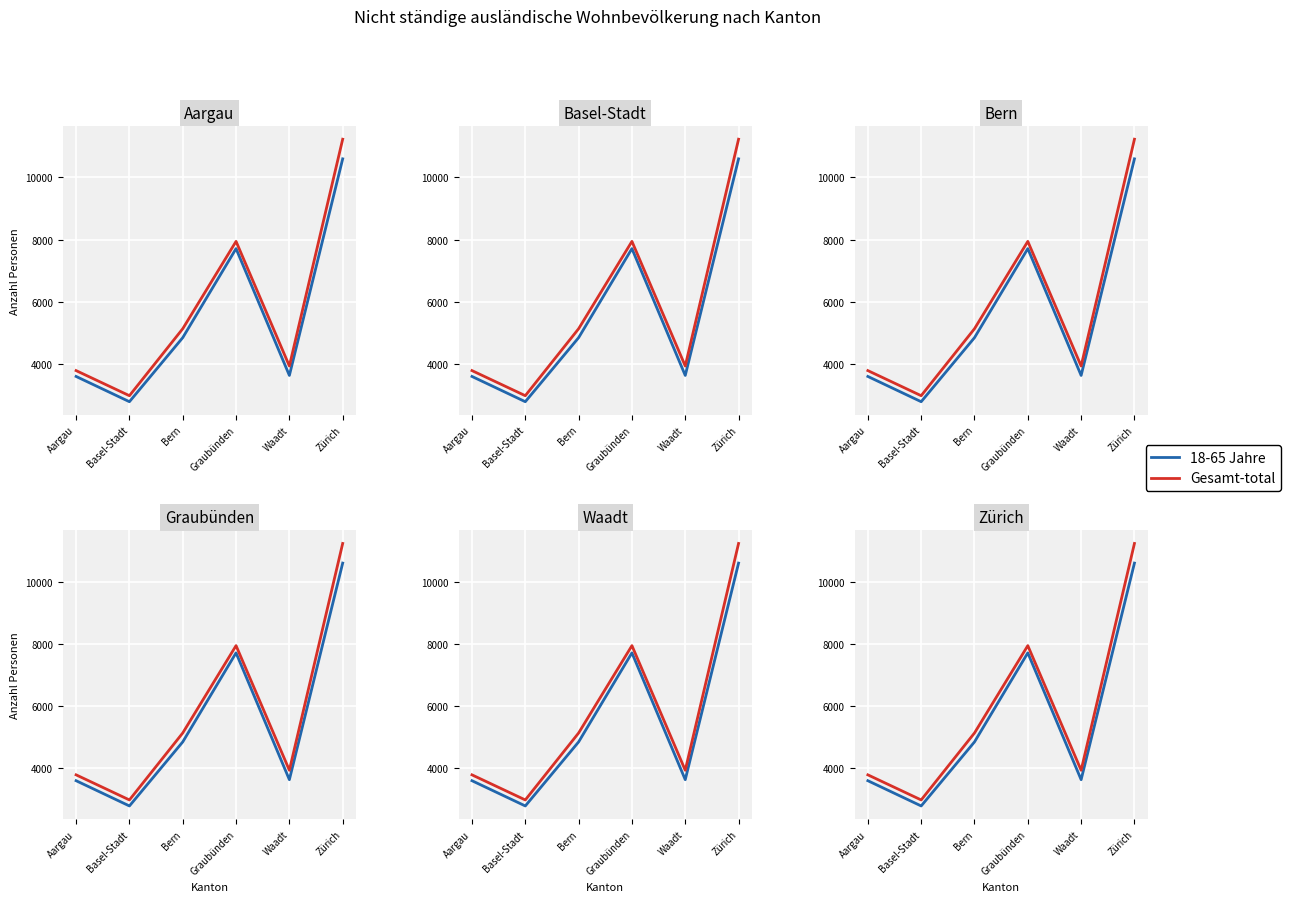

What is the difference between the maximum and minimum values in the 18-65 Jahre series?

7800